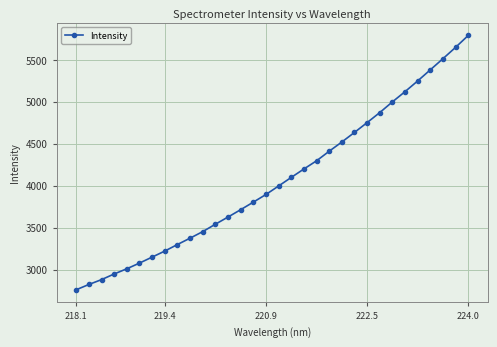

What is the value of the 5th point from the left?

3009.4